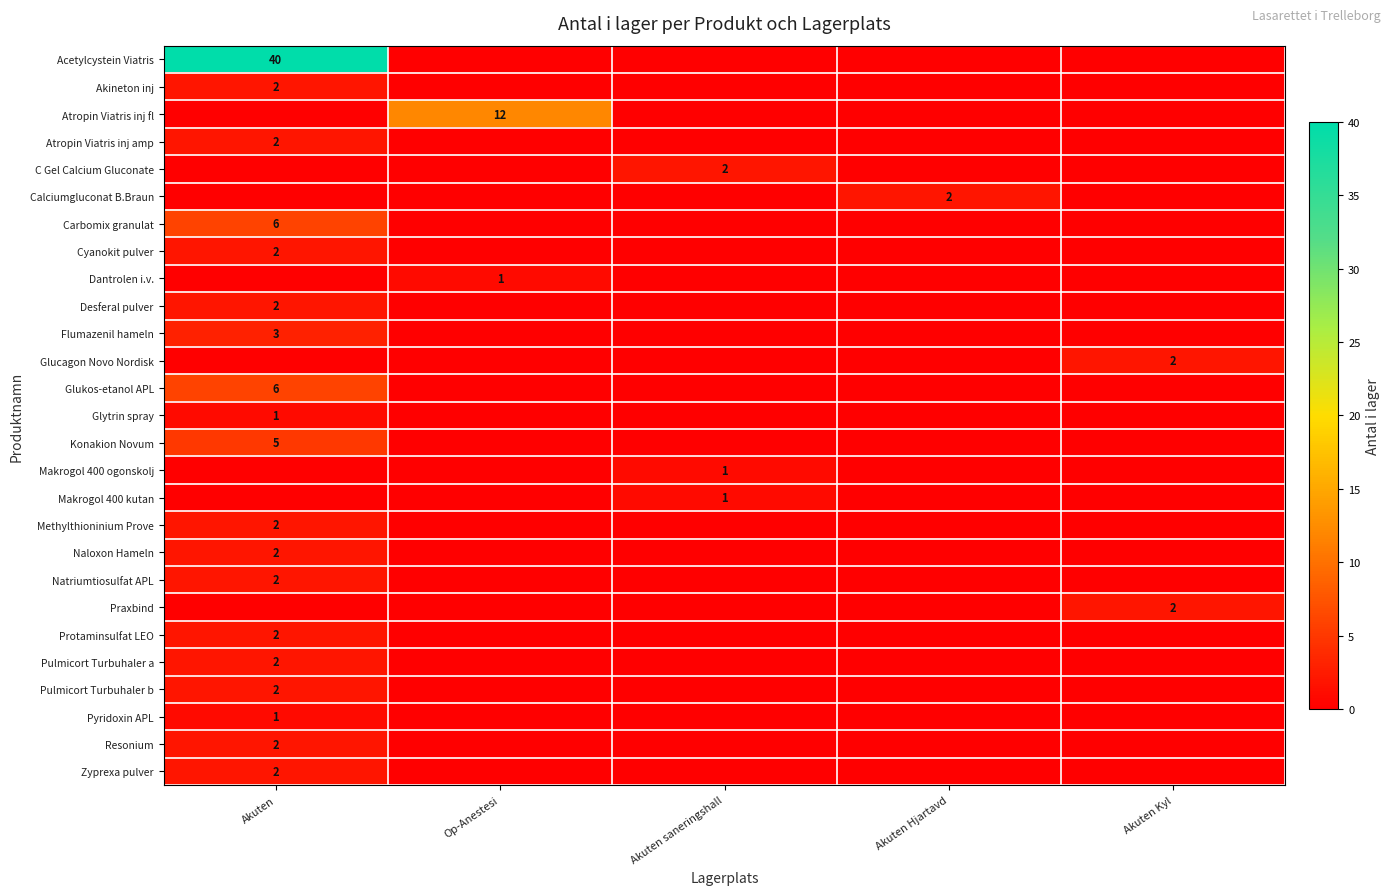

Is it true that Makrogol 400 ogonskolj equals 1 at Akuten saneringshall?

True